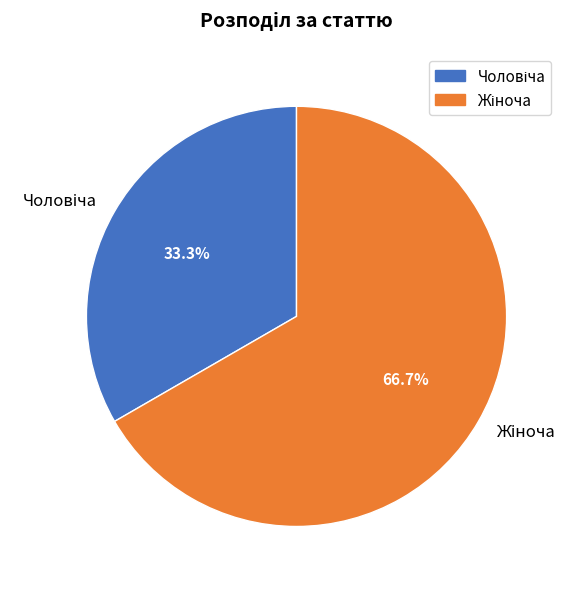

Does any single category account for the majority?

Yes